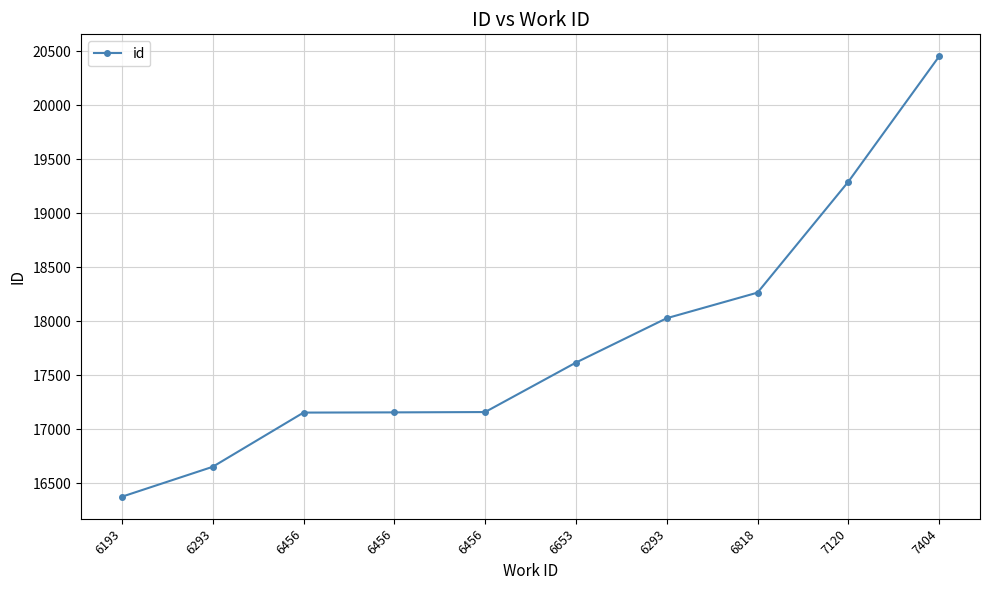

Reading left to right, list all the values displayed in this chart.

16374	16651	17153	17155	17158	17616	18027	18264	19291	20452